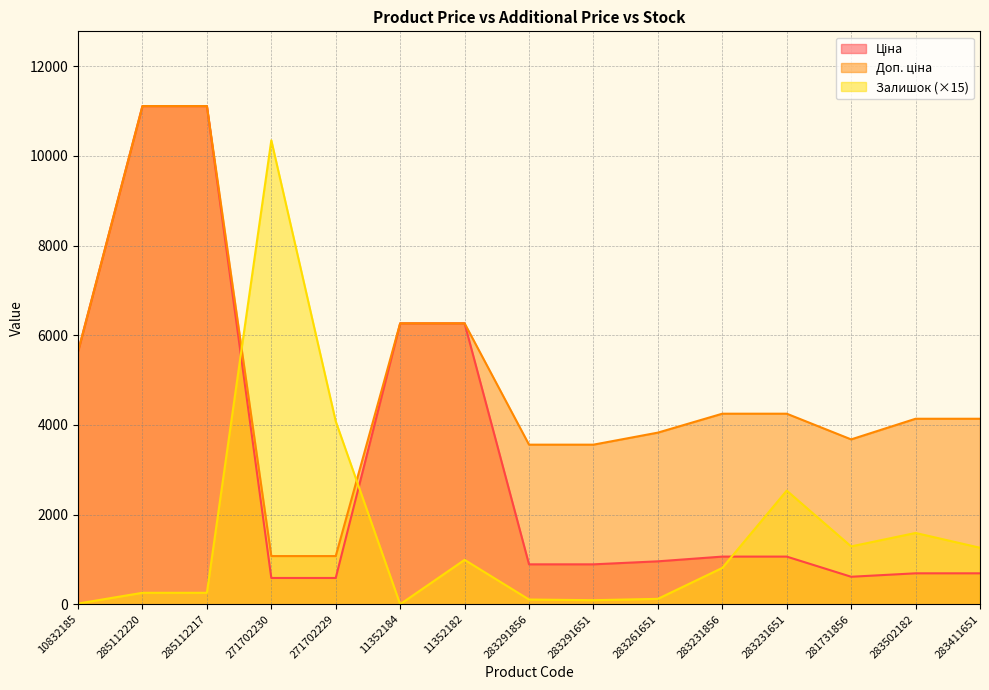

The Ціна series shows 586.0 at 271702230. True or false?

True